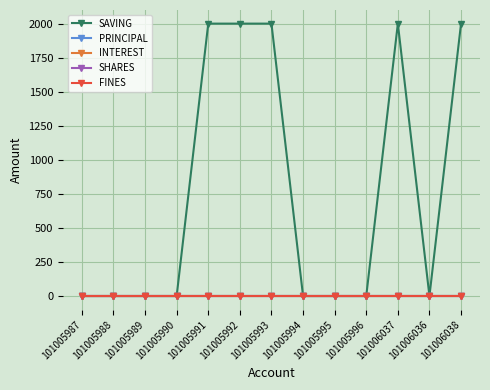

Does the chart have visible grid lines?

Yes